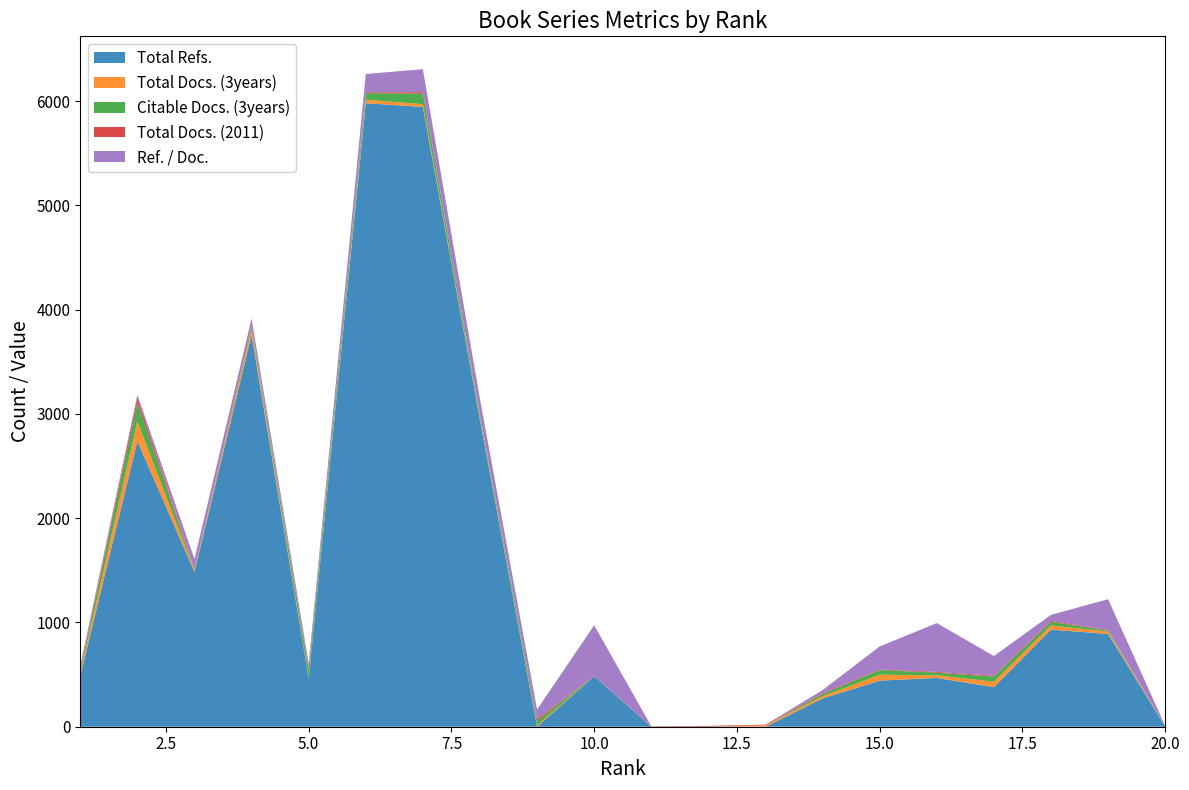

Reading left to right, extract all data points from this chart.

Total Refs.: 487	2739	1485	3757	462	5980	5944	2941	0	485	0	0	0	271	442	468	379	931	890	0
Total Docs. (3years): 30	190	15	52	11	34	27	20	14	1	0	0	13	21	57	25	53	40	22	2
Citable Docs. (3years): 27	178	5	25	76	62	102	30	42	1	1	1	1	21	45	25	49	35	11	2
Total Docs. (2011): 10	50	3	9	16	9	13	4	16	1	4	7	6	8	5	8	8	9	4	4
Ref. / Doc.: 30	26	99	72	42	175	220	147	93	485	0	0	0	30	221	468	189	58	296	0